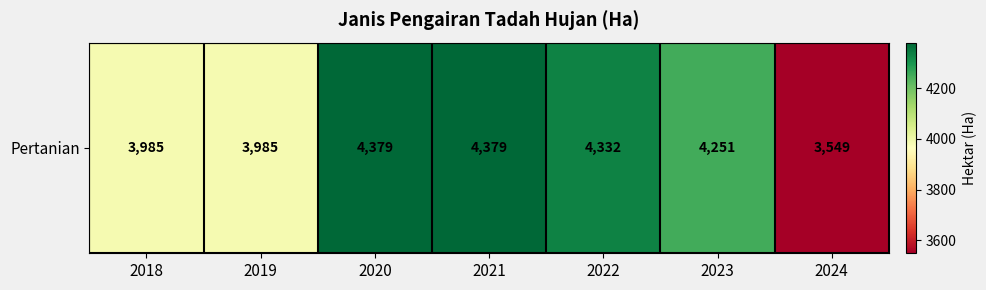

What is the ratio of the value at 2021 to the value at 2022?

1.0